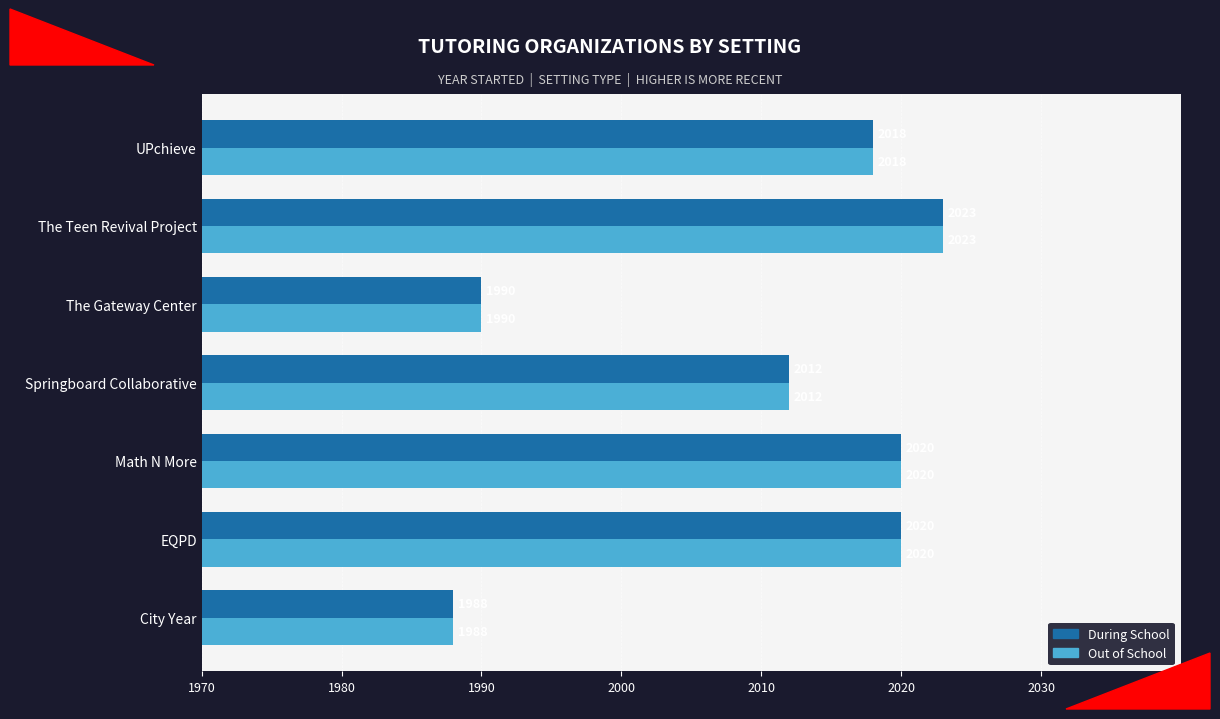

Where is Out of School nearest to the value 2005?

Springboard Collaborative